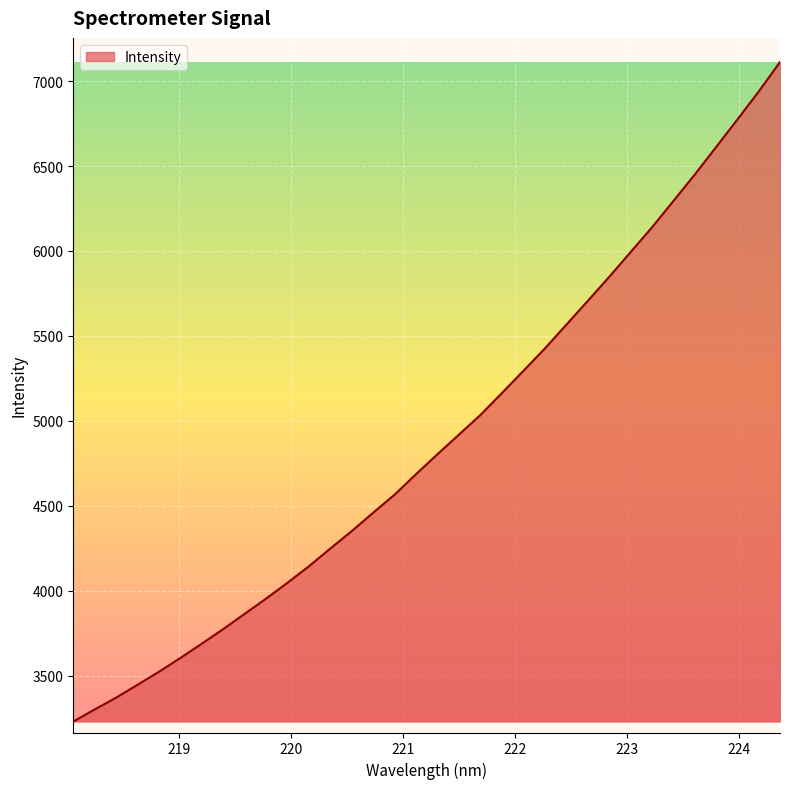

What is the difference between the second highest and minimum values?

3707.7